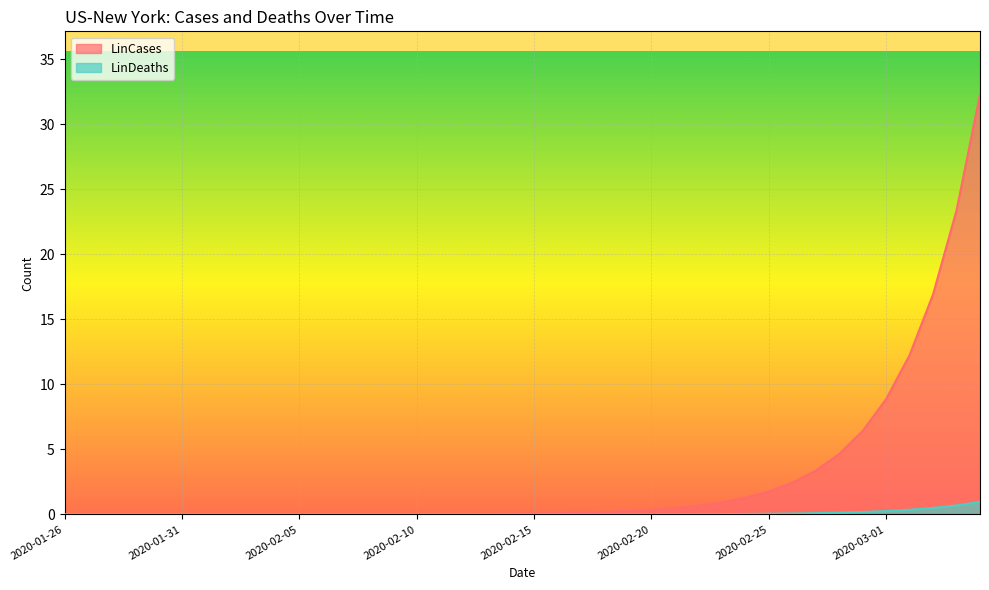

True or false: LinCases and LinDeaths intersect in this chart.

False